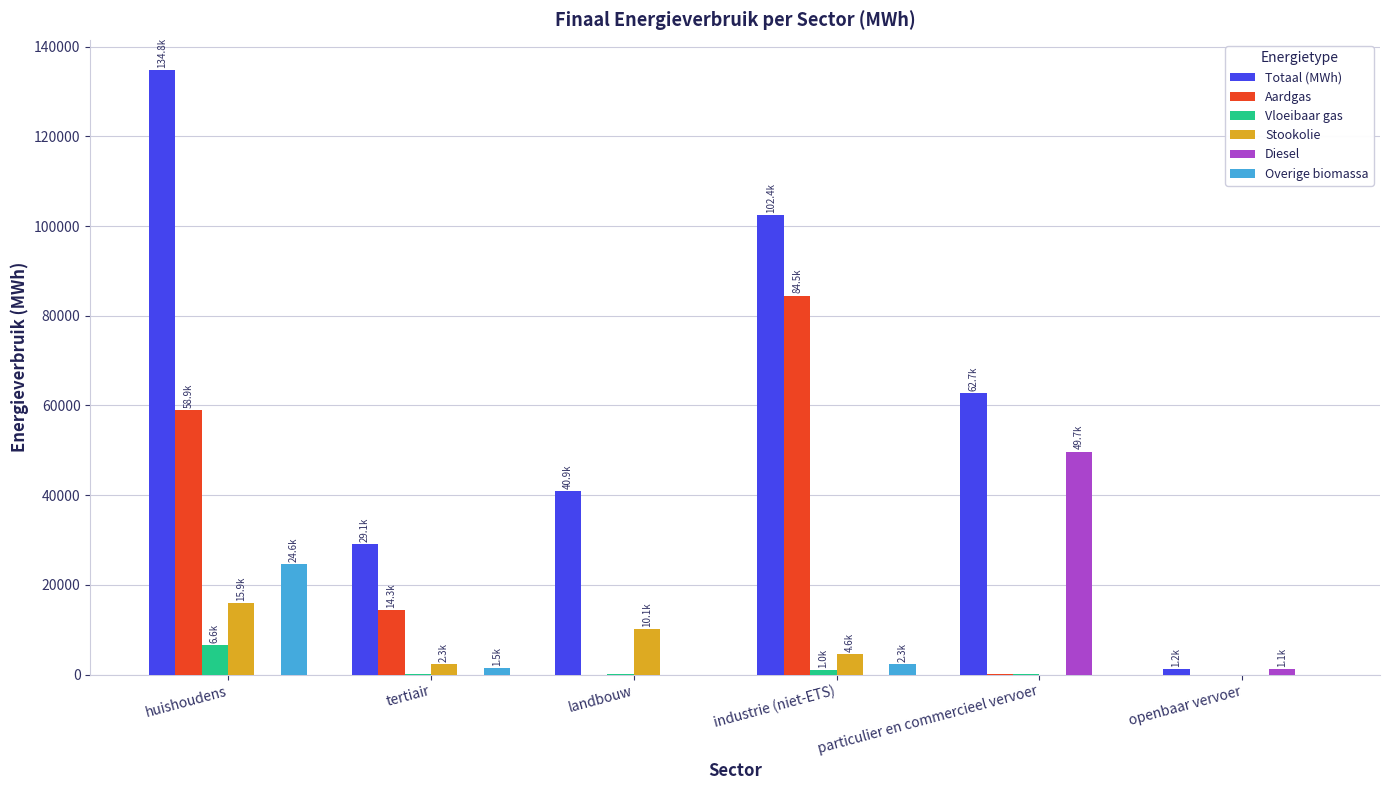

How many values in the Stookolie series exceed 4573?

3